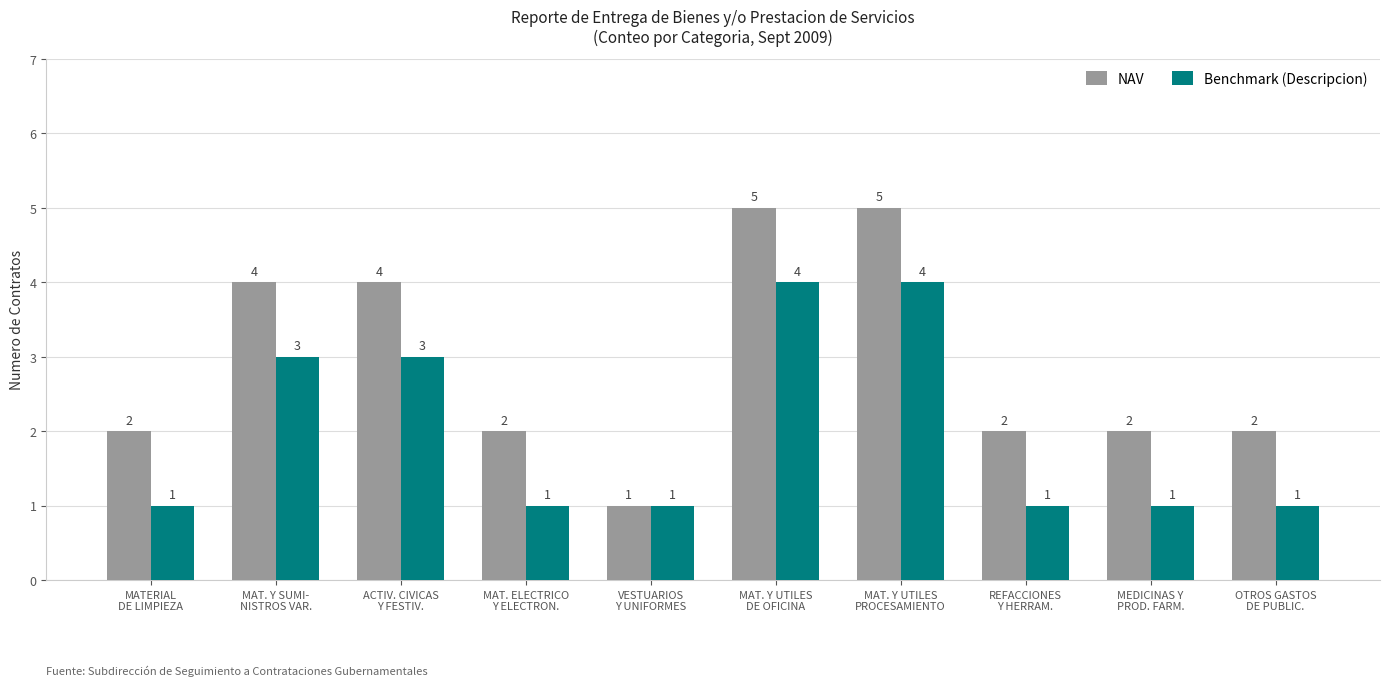

Is the value of Benchmark (Descripcion) at MAT. ELECTRICO
Y ELECTRON. greater than the value of NAV at MAT. Y UTILES
PROCESAMIENTO?

No